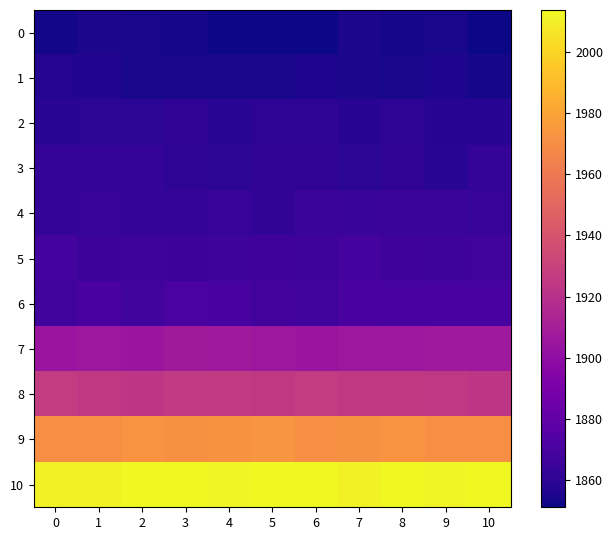

Which series has the largest range (max minus min)?

6